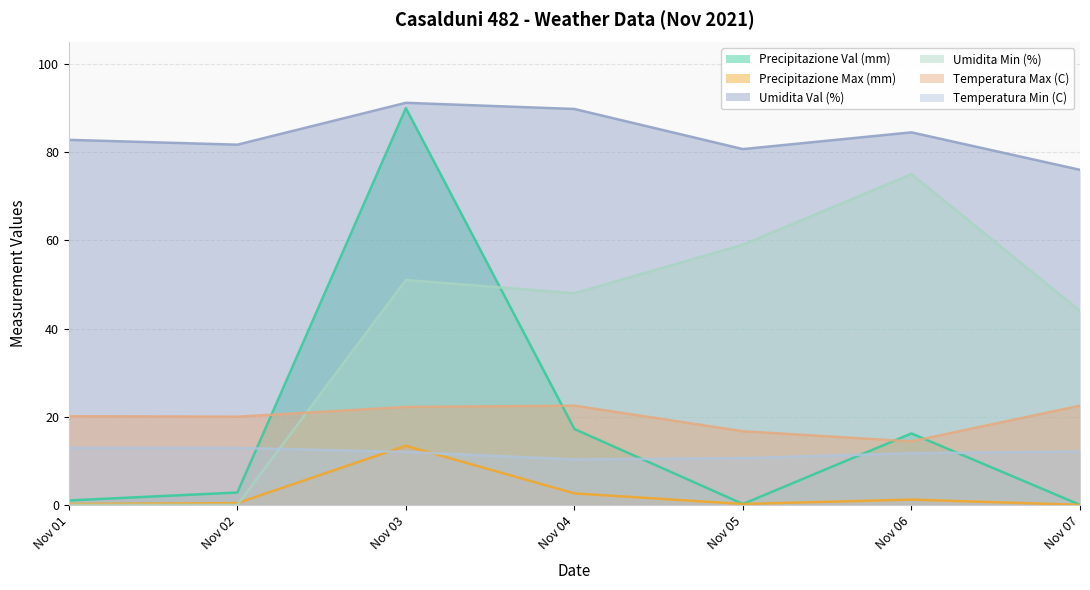

Where is the first local maximum for Precipitazione Val (mm)?

Nov 03